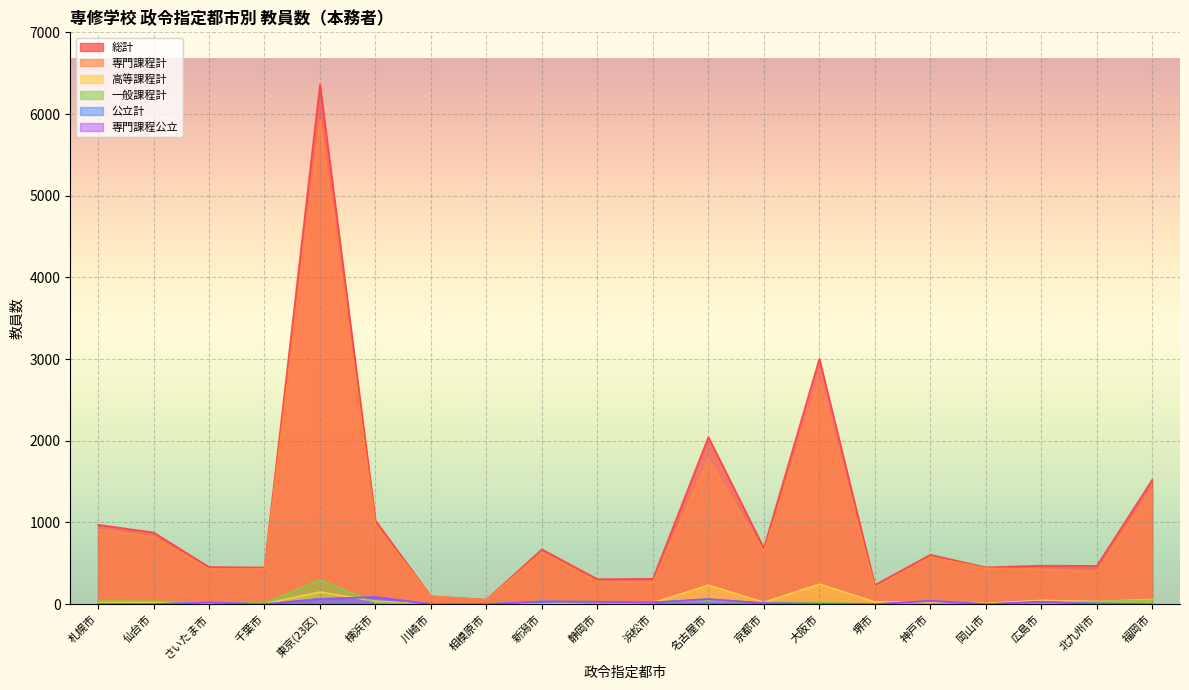

True or false: 公立計 and 総計 intersect in this chart.

False